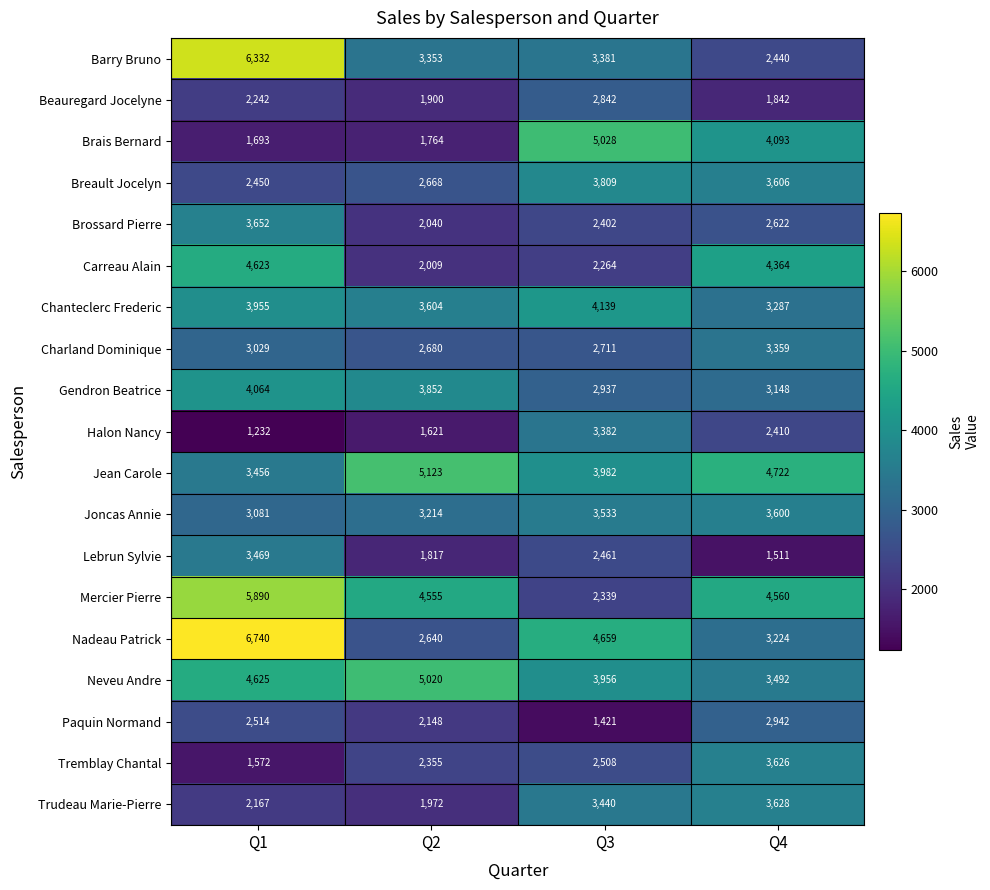

What is the sum of all Mercier Pierre values?

17344